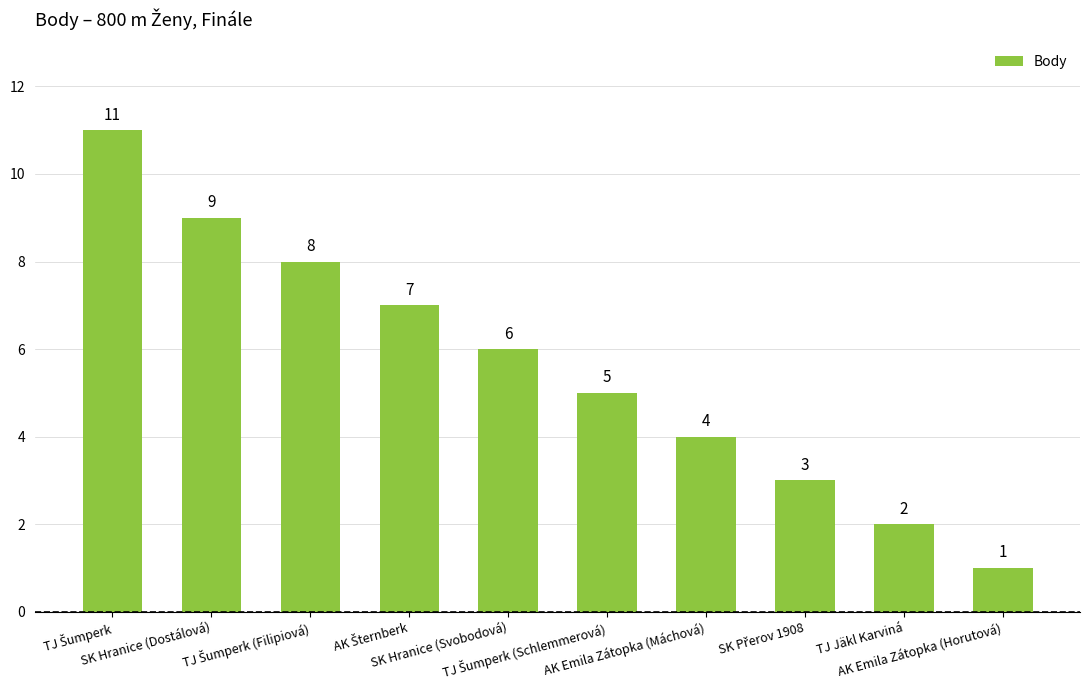

What is the value of the 8th bar from the left?

3